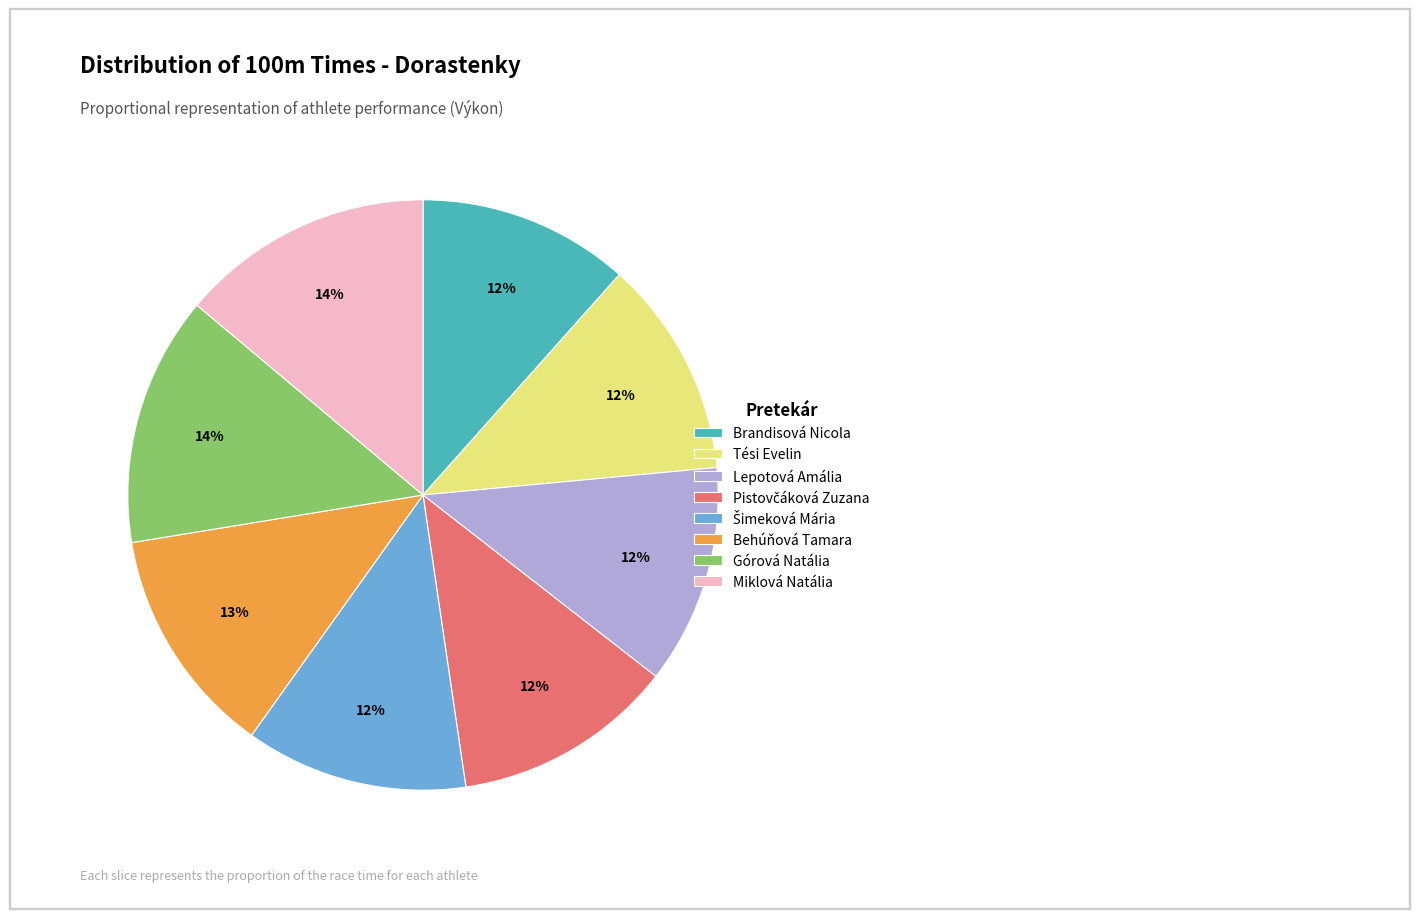

What percentage is the Lepotová Amália slice, to the nearest percent?

12%